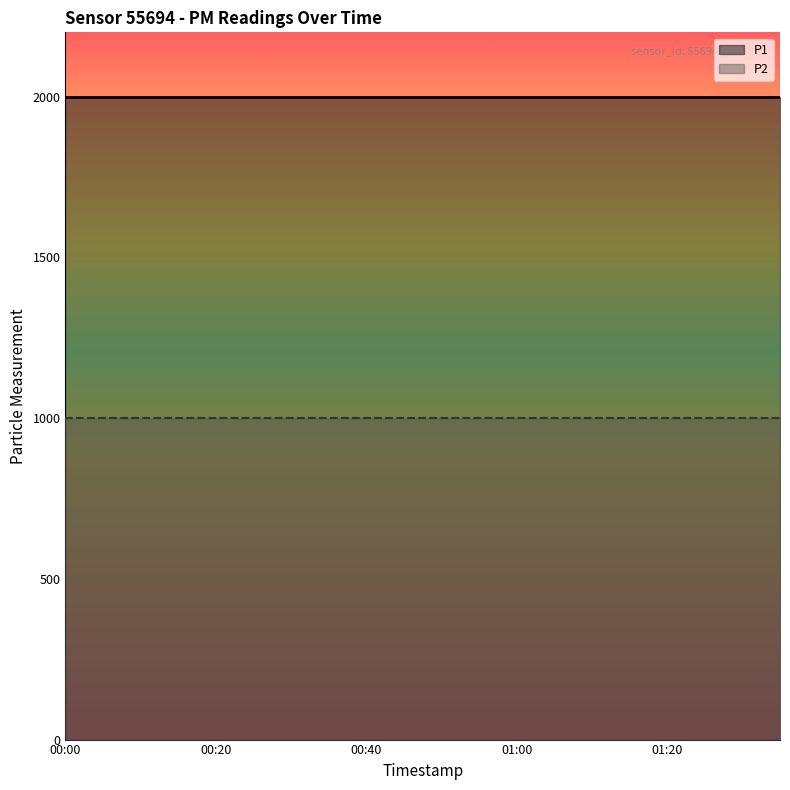

What is the maximum value for P1?

1999.9